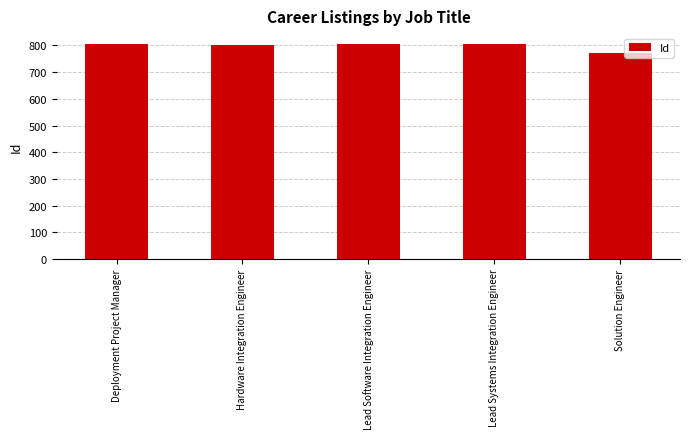

What is the sum of the values at Lead Systems Integration Engineer and Lead Software Integration Engineer?

1611